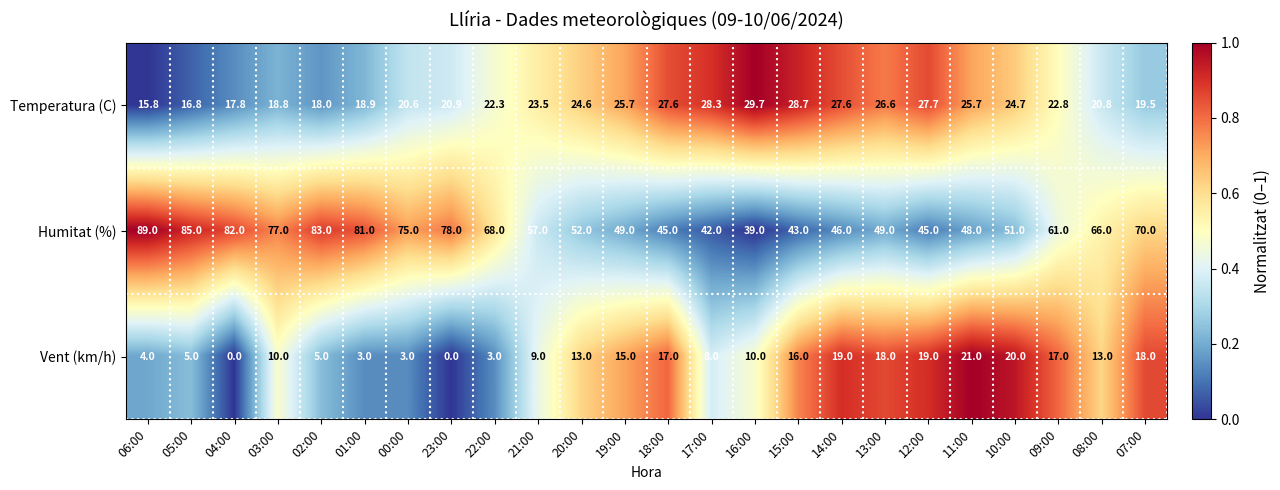

Rank the series at 01:00 from highest to lowest value.

Humitat (%), Temperatura (C), Vent (km/h)